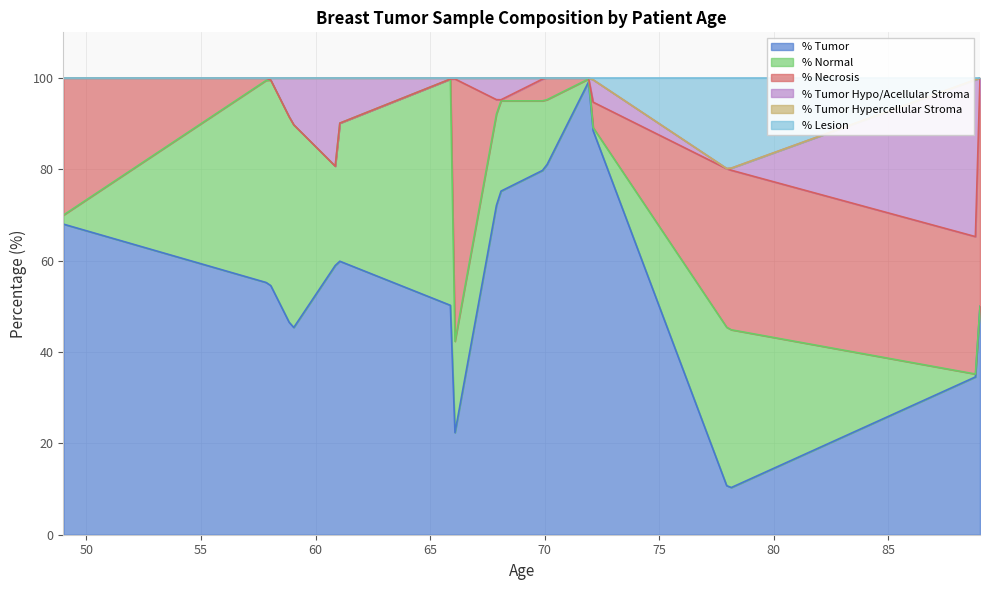

Rank the series by their maximum value, from lowest to highest.

% Tumor Hypercellular Stroma, % Lesion, % Tumor Hypo/Acellular Stroma, % Normal, % Necrosis, % Tumor